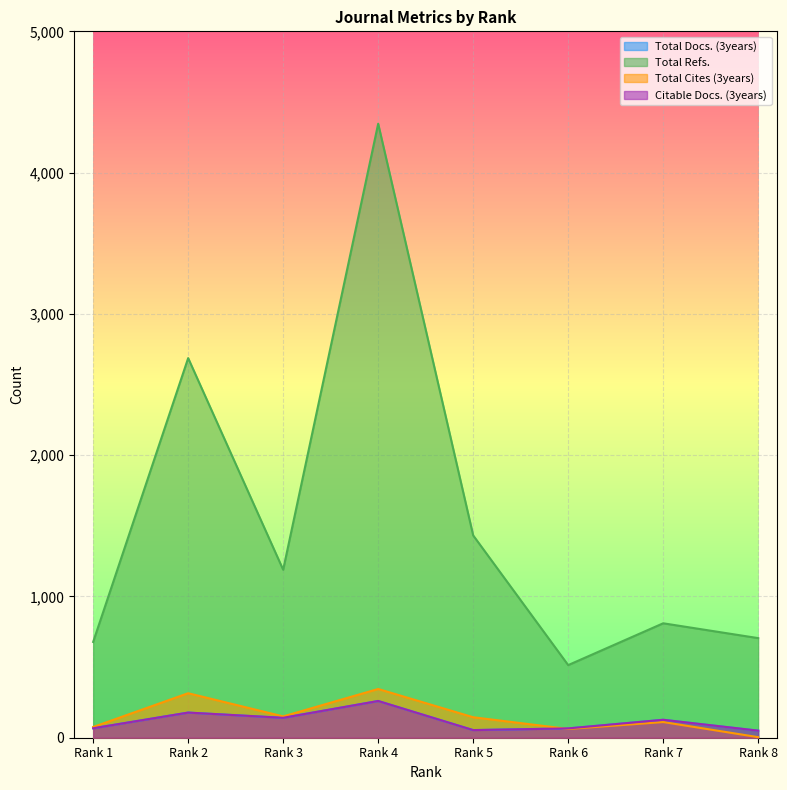

Reading left to right, what are all the values shown in this chart?

Total Docs. (3years): Rank 1=67	Rank 2=178	Rank 3=141	Rank 4=260	Rank 5=54	Rank 6=66	Rank 7=127	Rank 8=50
Total Refs.: Rank 1=678	Rank 2=2687	Rank 3=1189	Rank 4=4346	Rank 5=1432	Rank 6=514	Rank 7=810	Rank 8=705
Total Cites (3years): Rank 1=76	Rank 2=315	Rank 3=151	Rank 4=345	Rank 5=145	Rank 6=62	Rank 7=111	Rank 8=4
Citable Docs. (3years): Rank 1=67	Rank 2=178	Rank 3=141	Rank 4=260	Rank 5=54	Rank 6=66	Rank 7=127	Rank 8=50